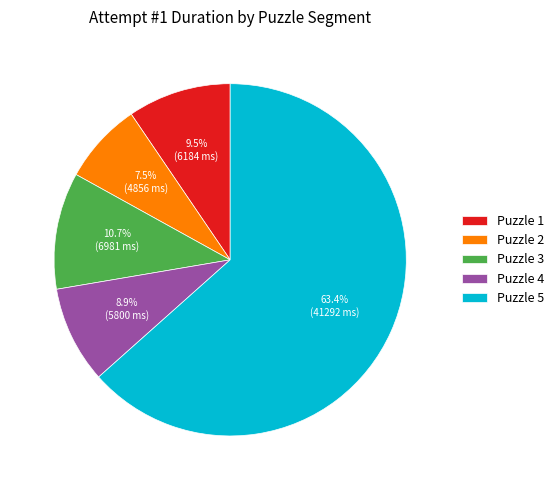

What is the total percentage of Puzzle 2 and Puzzle 4?

16.4%